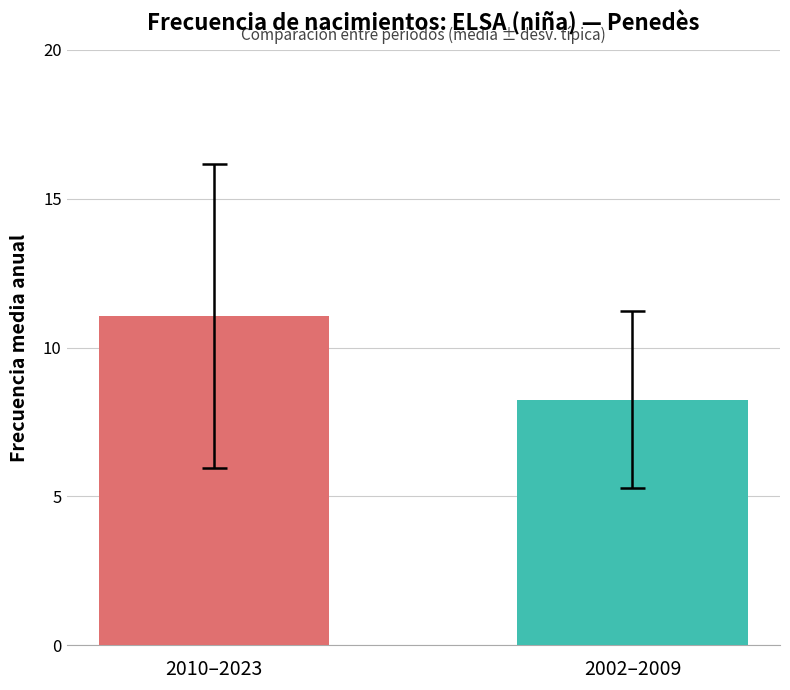

What value does the data have at 2021, to the nearest 10?

10